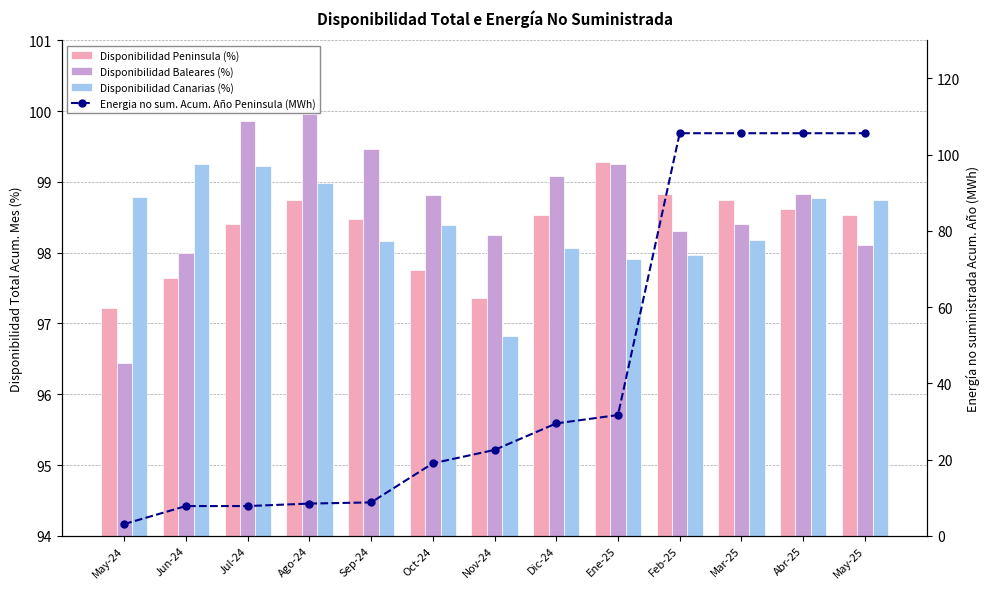

What is the spread (max minus min) of values at Oct-24?

79.8